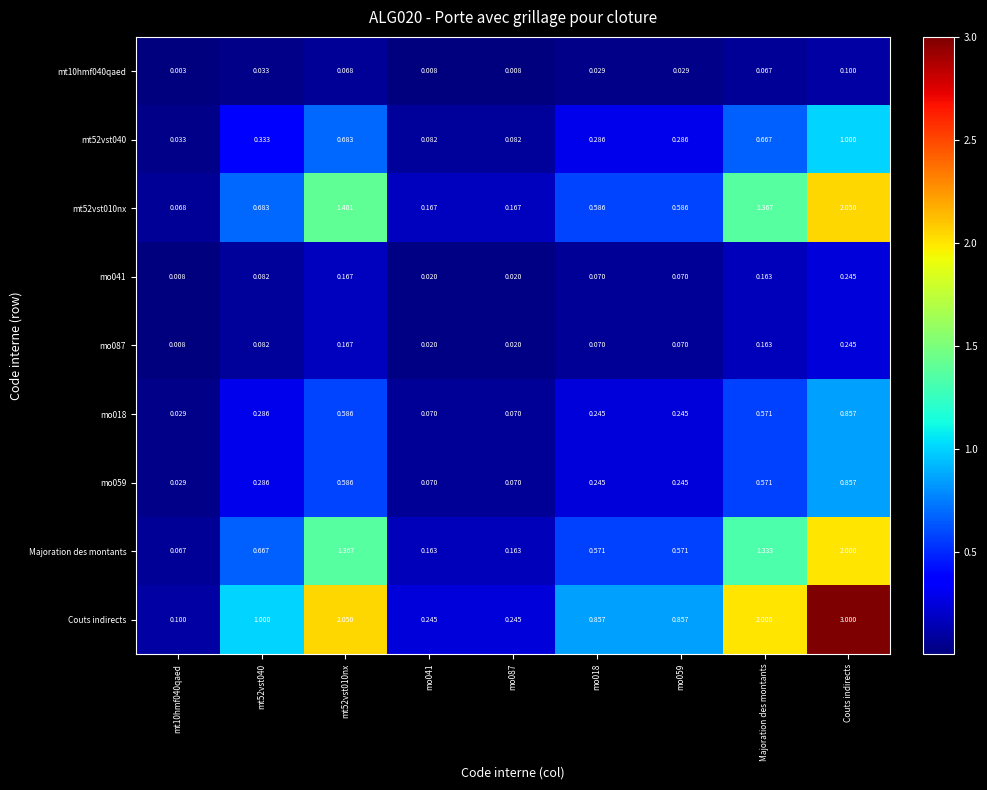

At which category is the sum across all series the highest?

Couts indirects